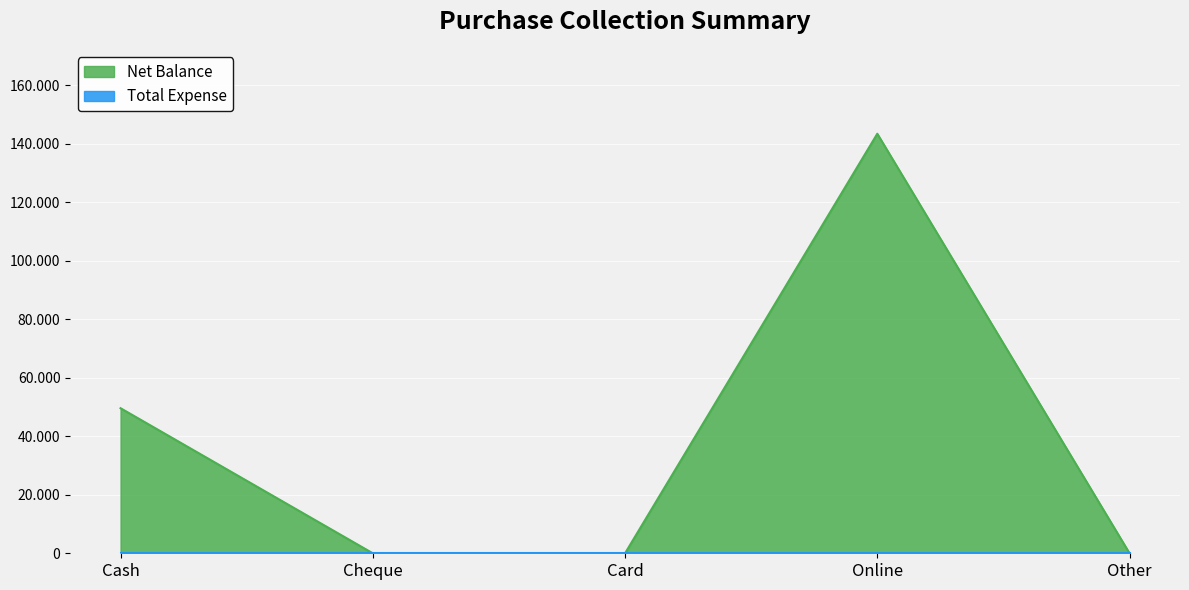

What is the average value?

38610